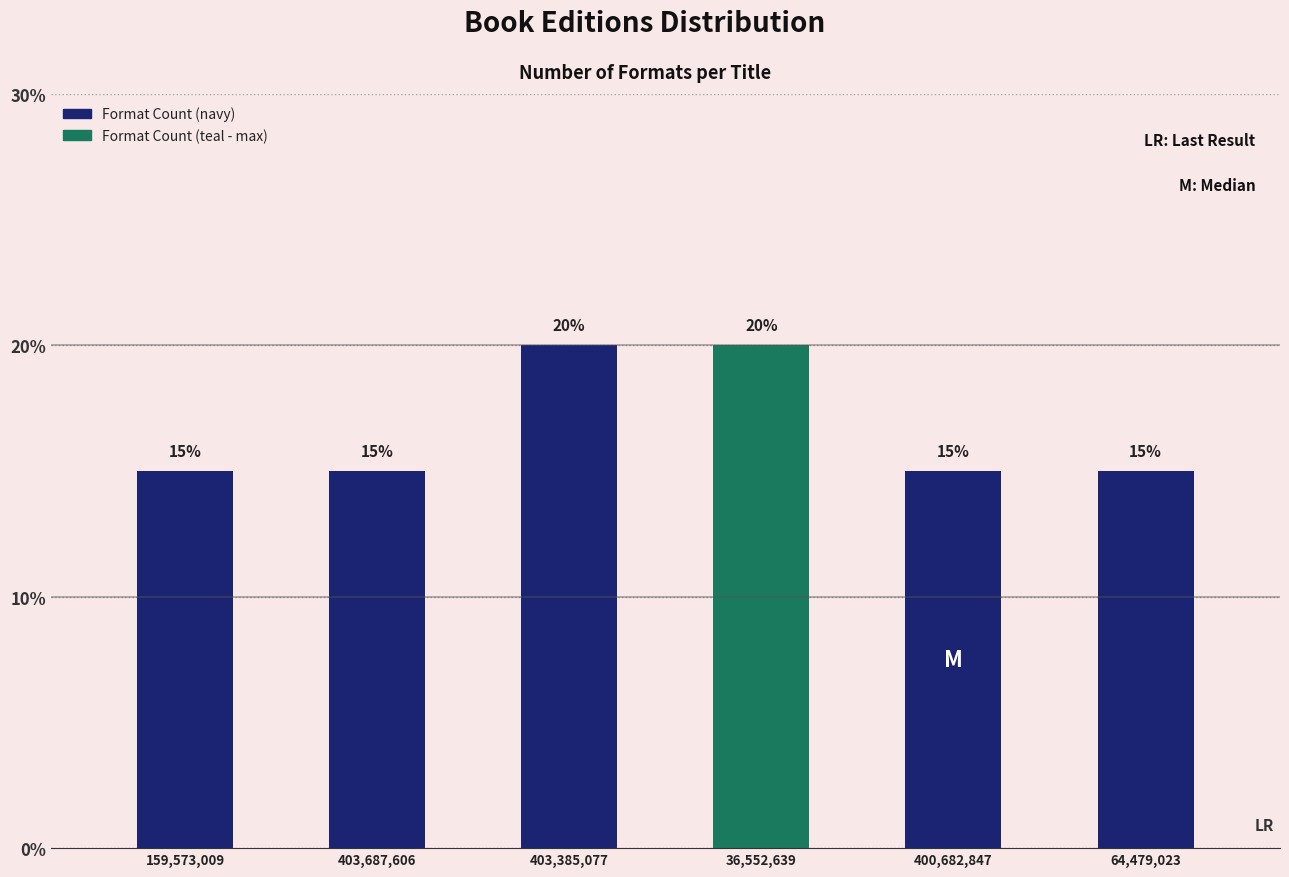

Reading right to left, extract all data points from this chart.

15	15	20	20	15	15